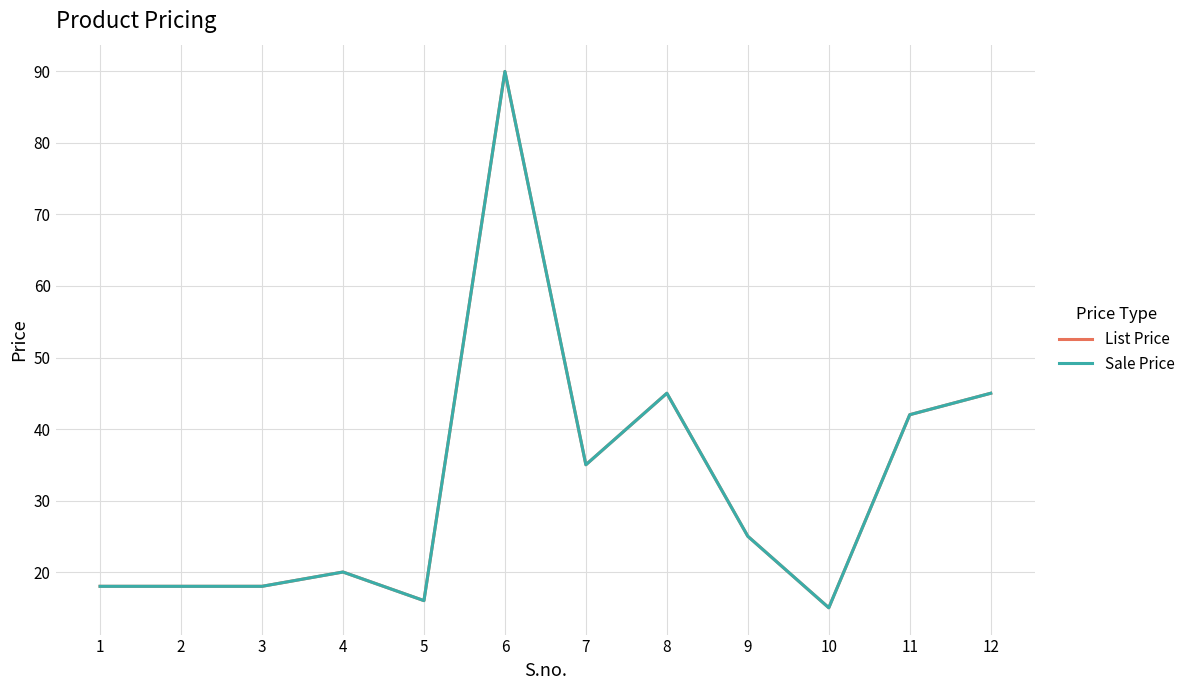

Does the chart have visible grid lines?

Yes